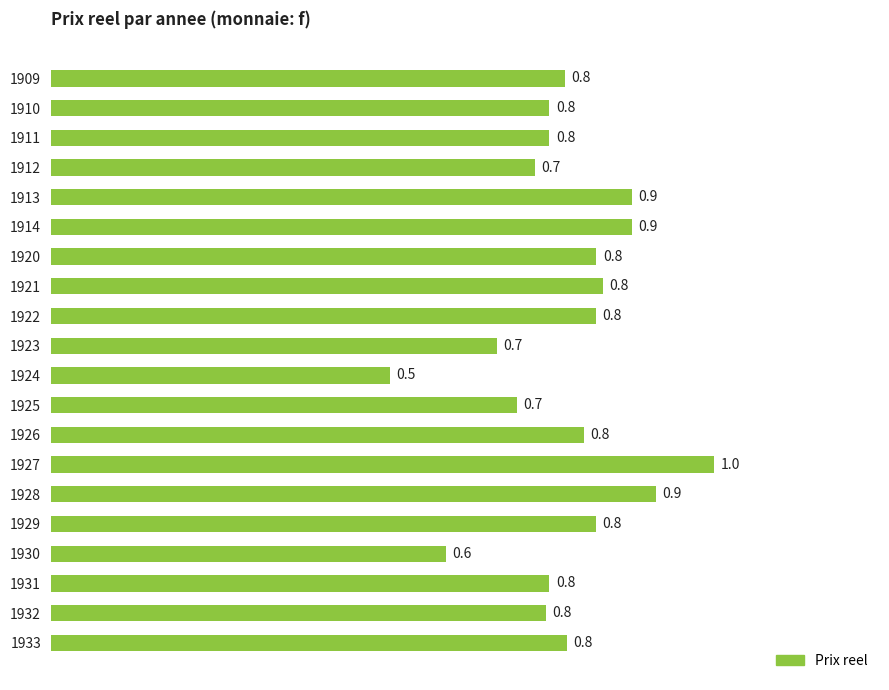

How many bars are there in total?

20